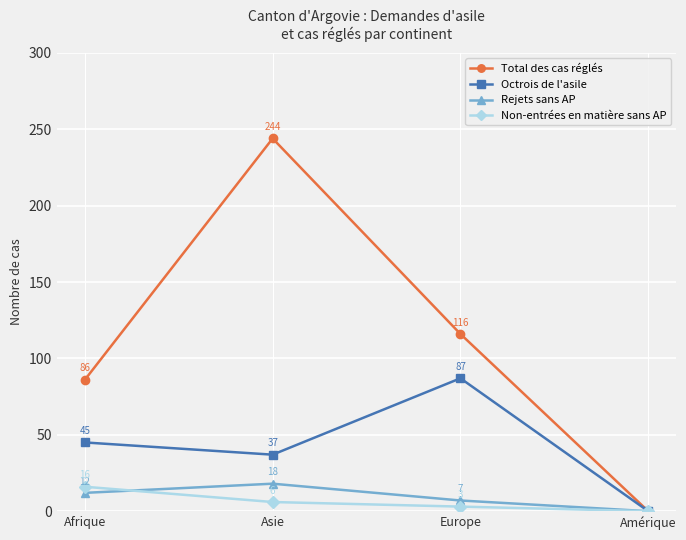

Reading left to right, list all the values displayed in this chart.

Total des cas réglés: 86	244	116	0
Octrois de l'asile: 45	37	87	0
Rejets sans AP: 12	18	7	0
Non-entrées en matière sans AP: 16	6	3	0